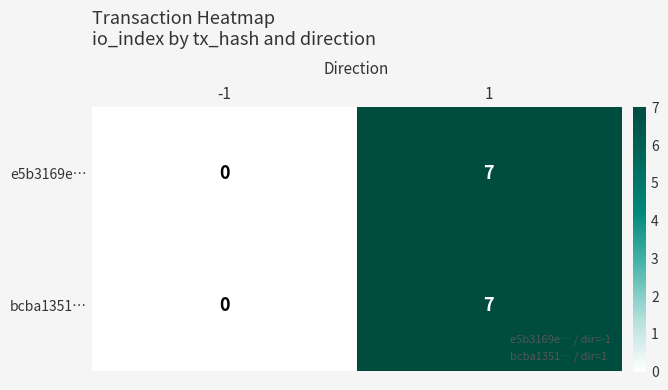

Reading left to right, transcribe all the data shown in this chart.

e5b3169e…: 0	7
bcba1351…: 0	7